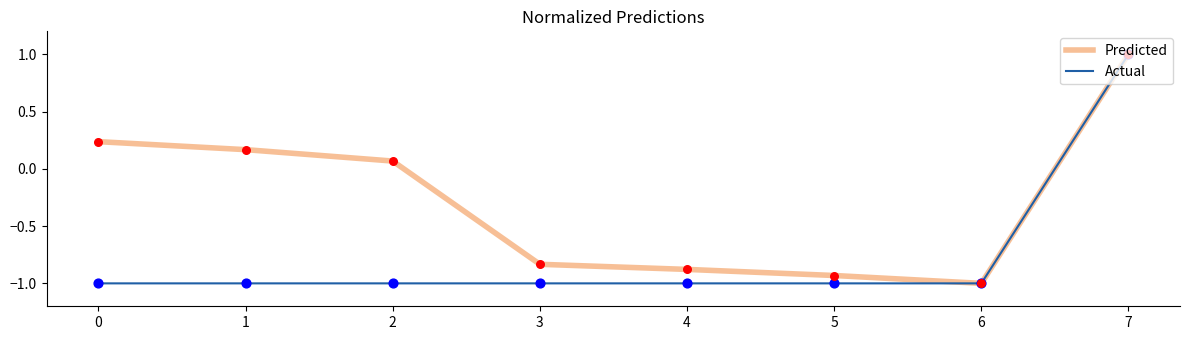

What are all the series names shown in the legend?

Predicted, Actual